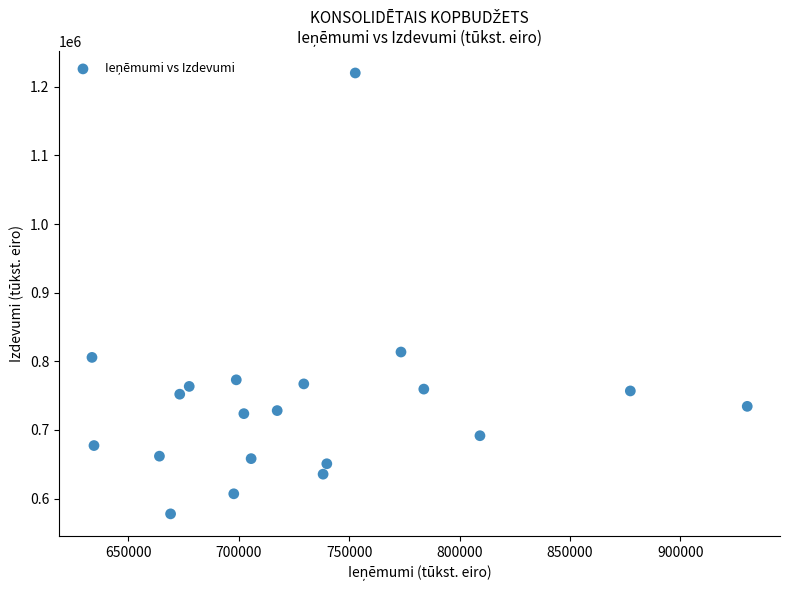

What is the range of X values (max minus min)?

296747.3